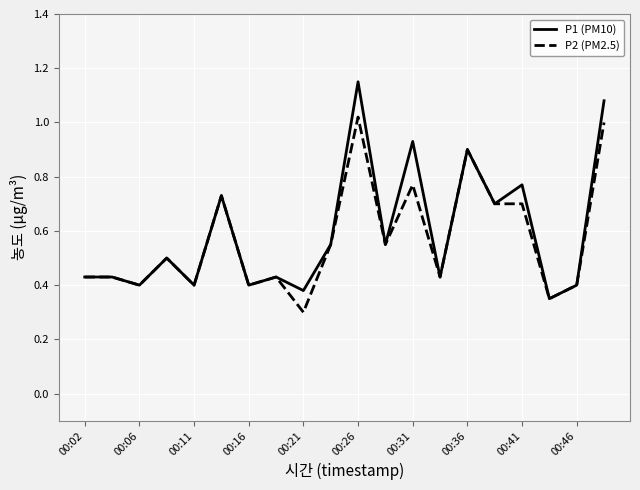

Which series has the largest range (max minus min)?

P1 (PM10)